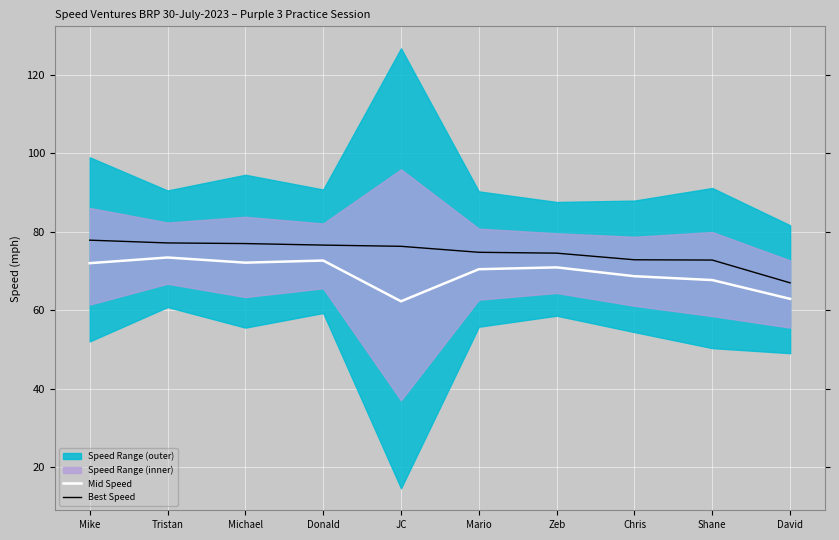

Which label corresponds to the largest value in the chart?

Mike